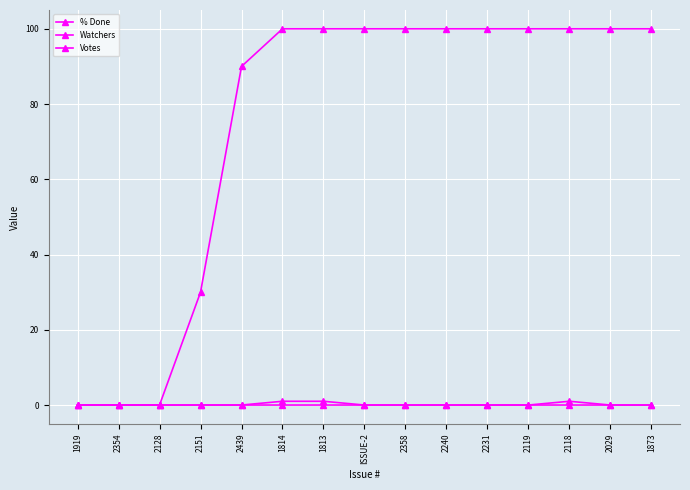

In Votes, how many points are higher than both neighbors (excluding endpoints)?

1